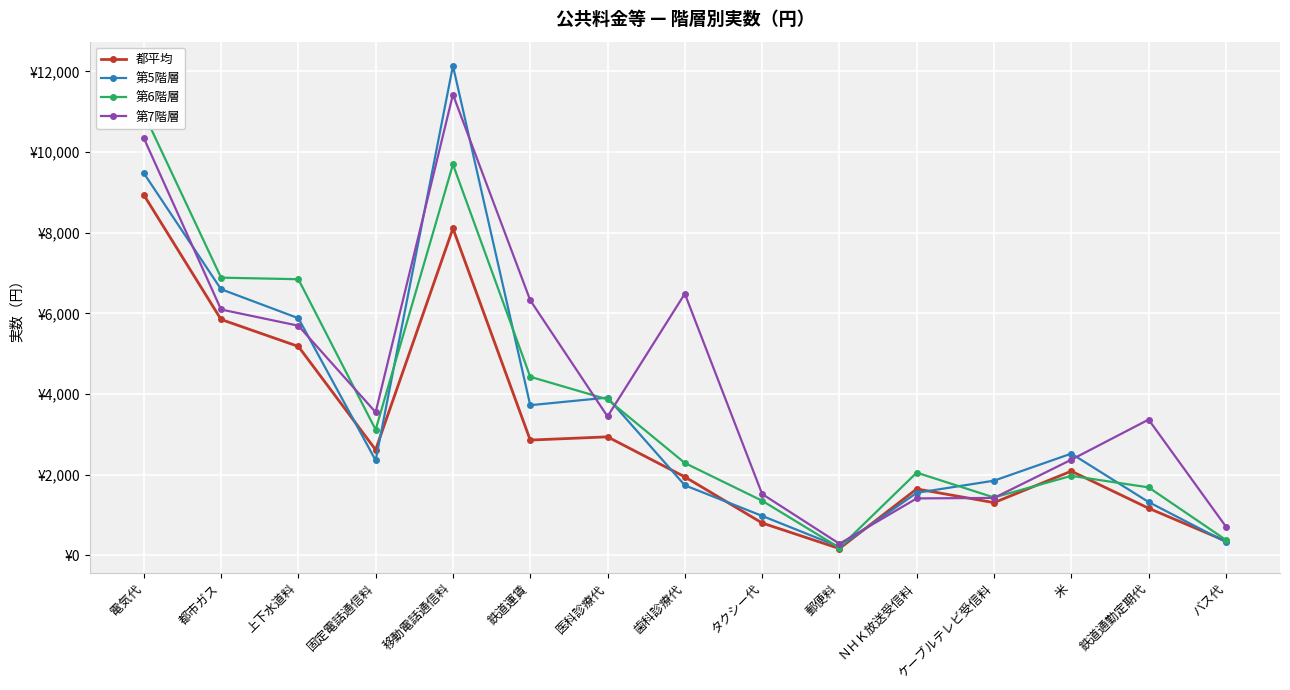

Reading left to right, extract all data points from this chart.

都平均: 8941	5849	5180	2616	8108	2857	2937	1944	800	166	1645	1305	2086	1166	352
第5階層: 9480	6599	5880	2354	12141	3722	3911	1735	976	209	1549	1850	2521	1320	327
第6階層: 10964	6886	6847	3115	9695	4427	3866	2288	1352	186	2049	1433	1970	1684	380
第7階層: 10350	6096	5694	3547	11429	6325	3443	6487	1519	285	1410	1422	2370	3365	711